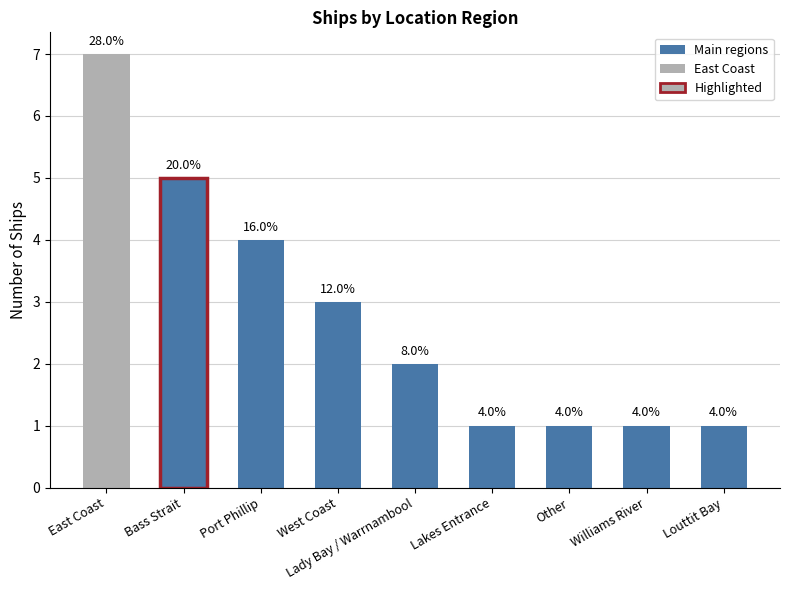

List the labels in order of value, smallest first.

Lakes Entrance, Other, Williams River, Louttit Bay, Lady Bay / Warrnambool, West Coast, Port Phillip, Bass Strait, East Coast